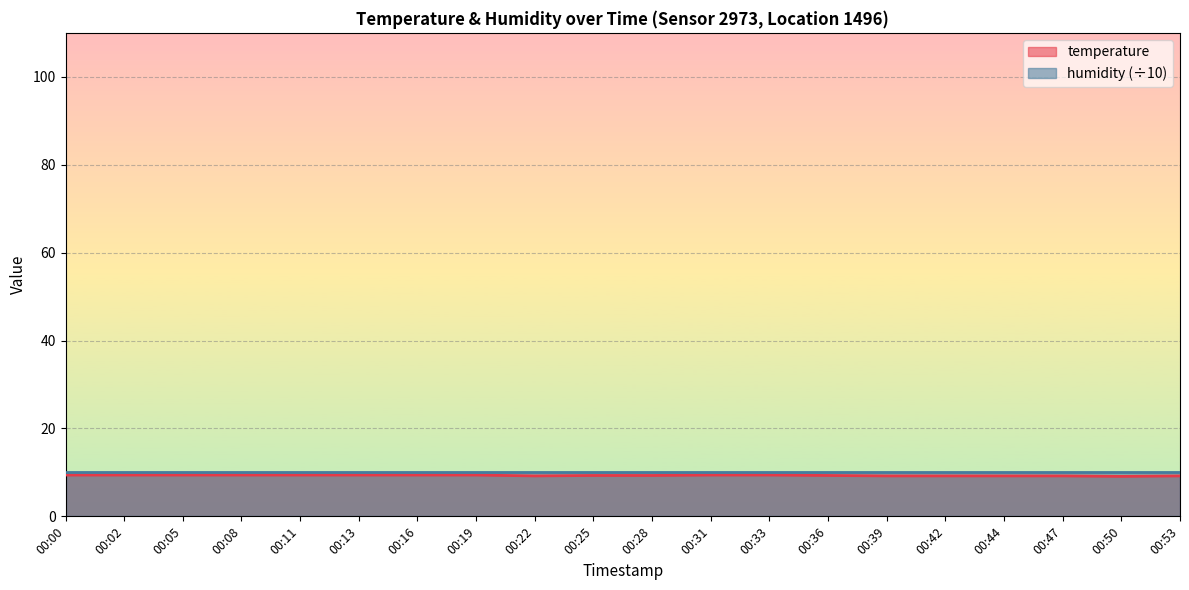

The chart shows a value of 2.4 at 00:00. True or false?

False